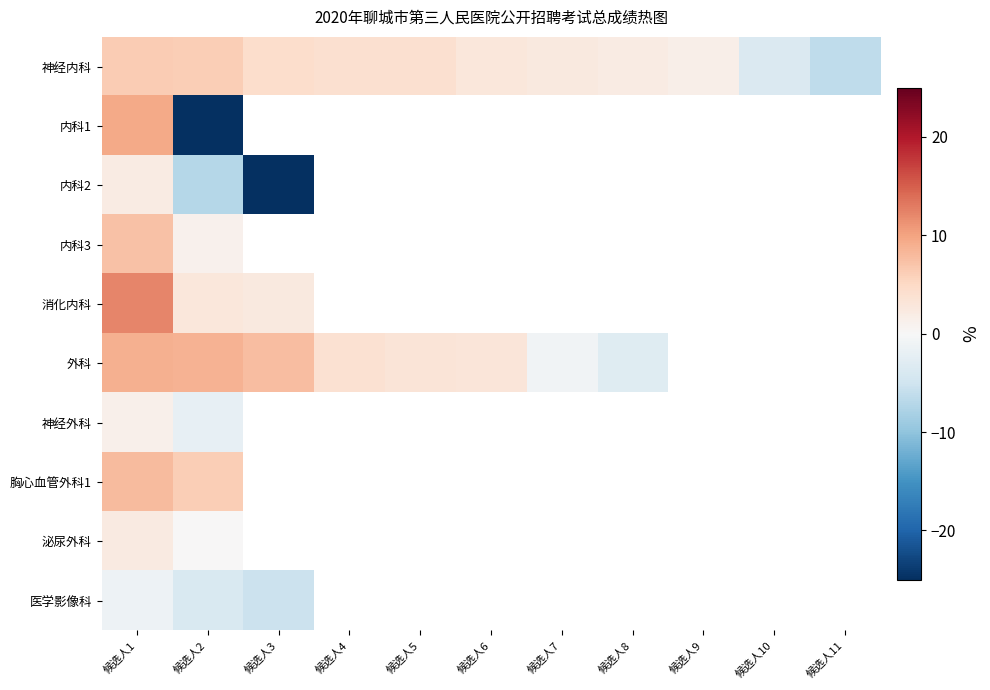

How many data points does each series have?

11